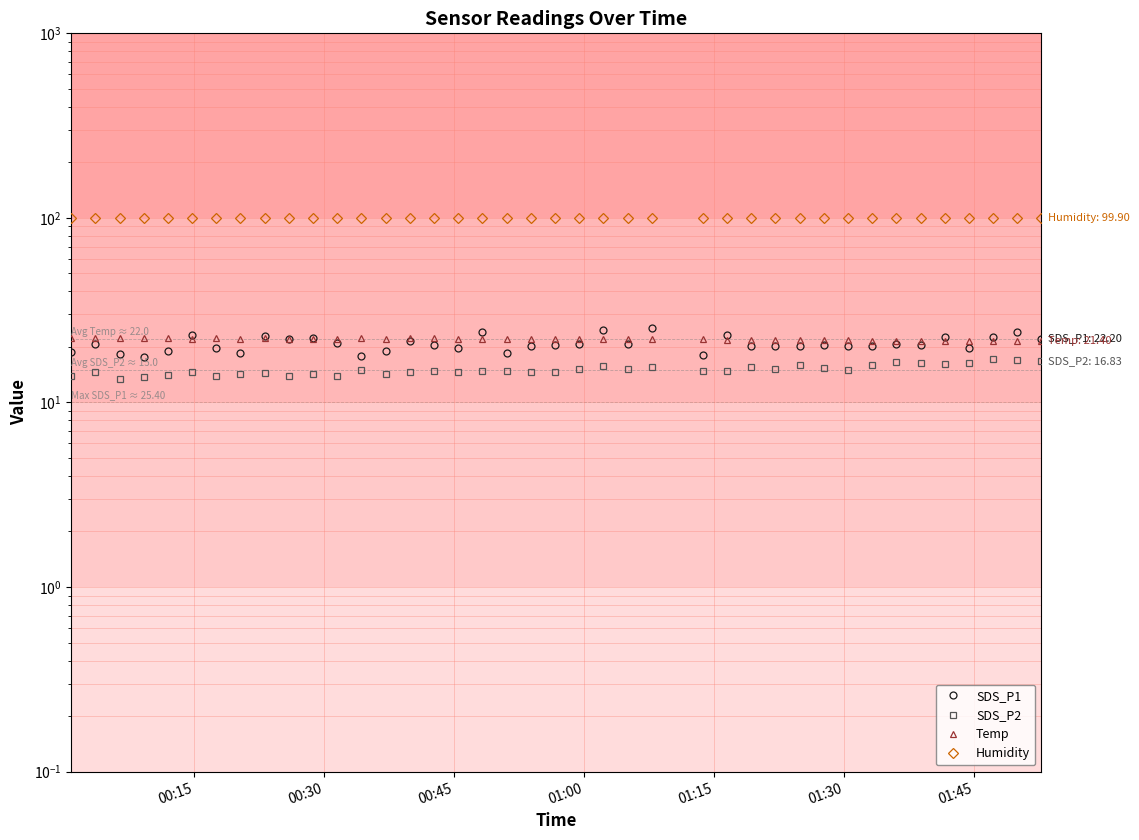

Reading left to right, list all the values displayed in this chart.

SDS_P1: 18.7	20.8	18.3	17.5	19.0	23.3	19.8	18.6	23.0	22.0	22.4	20.9	17.8	18.9	21.6	20.4	19.6	24.2	18.5	20.2	20.4	20.8	24.6	20.7	25.4	18.0	23.1	20.3	20.2	20.3	20.6	20.2	20.2	20.9	20.5	22.7	19.7	22.7	24.2	22.2
SDS_P2: 13.8	14.6	13.4	13.8	14.1	14.6	14.0	14.2	14.5	13.9	14.3	13.9	15.0	14.3	14.6	14.9	14.6	14.8	14.8	14.7	14.7	15.1	15.7	15.1	15.5	14.8	14.9	15.5	15.2	16.0	15.4	15.1	15.9	16.5	16.3	16.2	16.3	17.3	16.9	16.8
Temp: 22.4	22.4	22.3	22.3	22.3	22.2	22.3	22.2	22.3	22.2	22.2	22.2	22.3	22.2	22.3	22.3	22.2	22.2	22.2	22.1	22.1	22.1	22.1	22.1	22.0	22.0	21.9	21.9	21.9	21.8	21.8	21.7	21.6	21.6	21.6	21.5	21.4	21.4	21.4	21.4
Humidity: 99.9	99.9	99.9	99.9	99.9	99.9	99.9	99.9	99.9	99.9	99.9	99.9	99.9	99.9	99.9	99.9	99.9	99.9	99.9	99.9	99.9	99.9	99.9	99.9	99.9	99.9	99.9	99.9	99.9	99.9	99.9	99.9	99.9	99.9	99.9	99.9	99.9	99.9	99.9	99.9